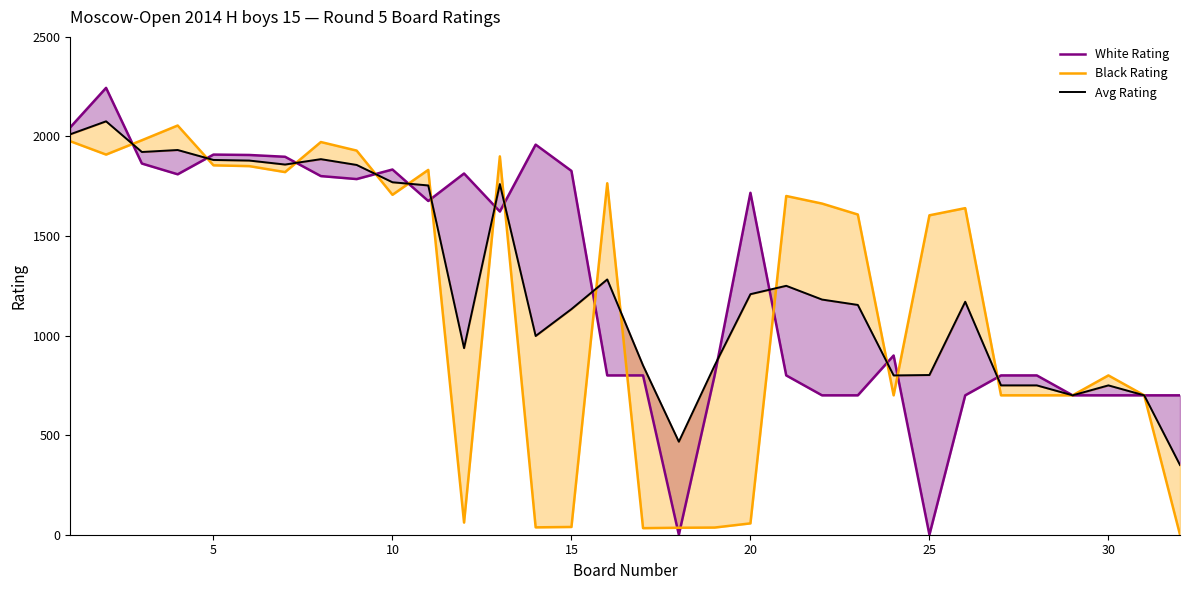

How many lines are shown in the chart?

3